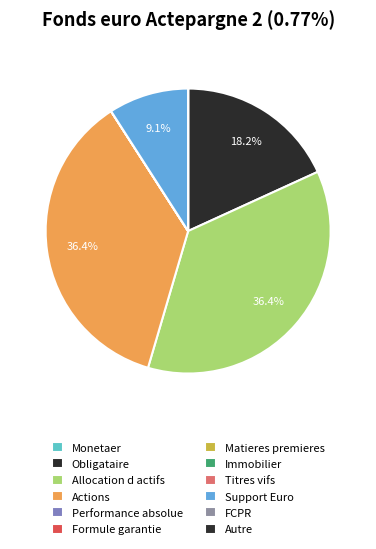

To the nearest percent, what is the average slice percentage?

8%